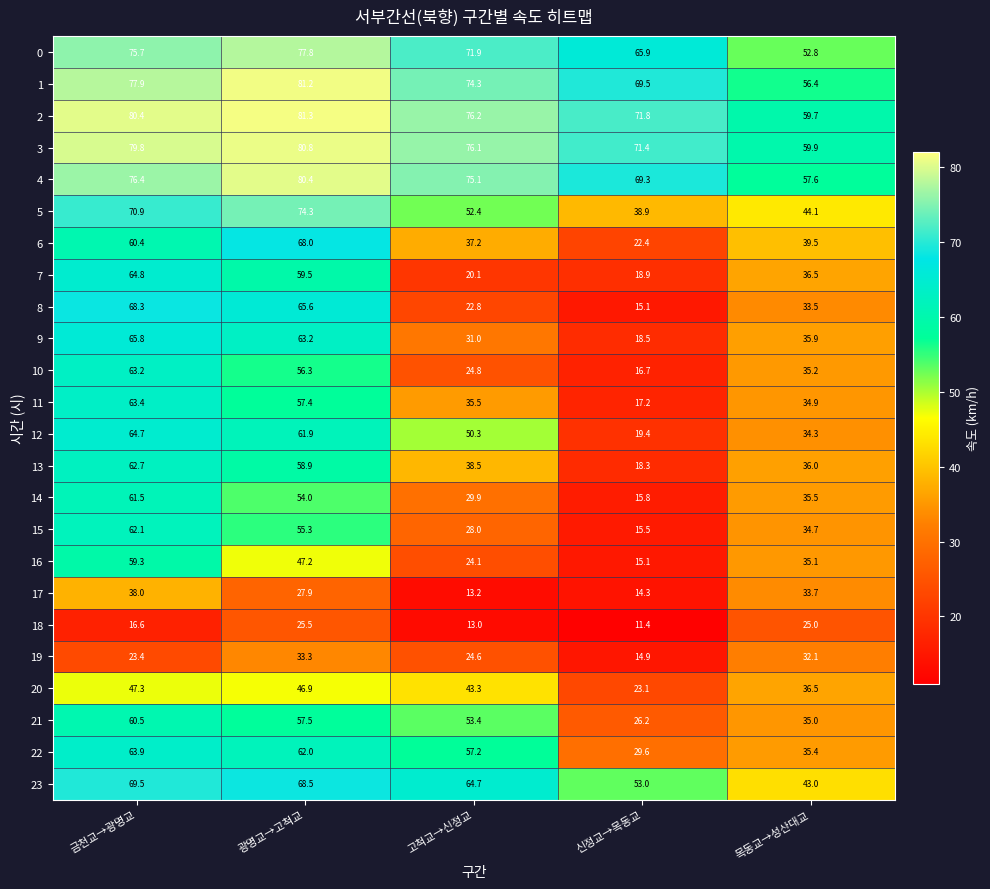

What is the total value across all series at 목동교→성산대교?

962.3